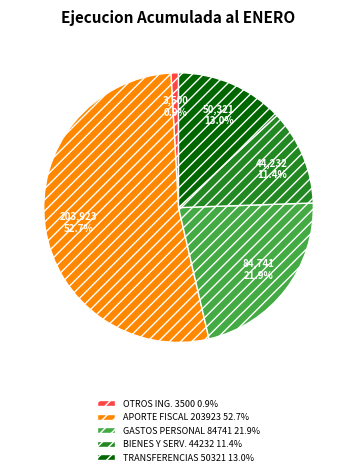

Is there a majority slice in this chart?

Yes